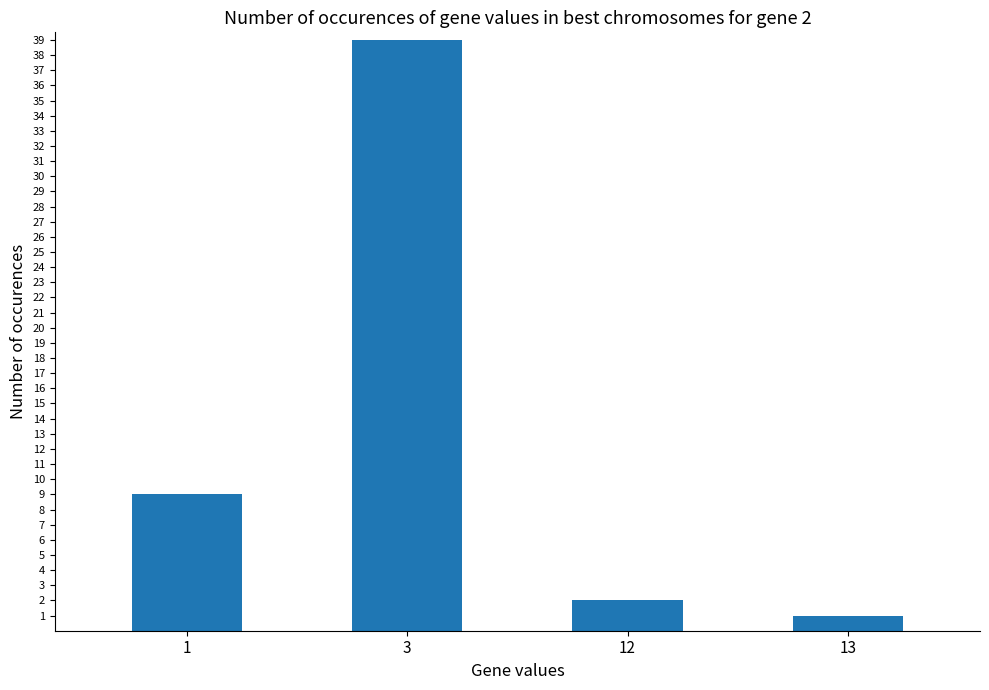

What is the value of the 4th bar from the left?

1